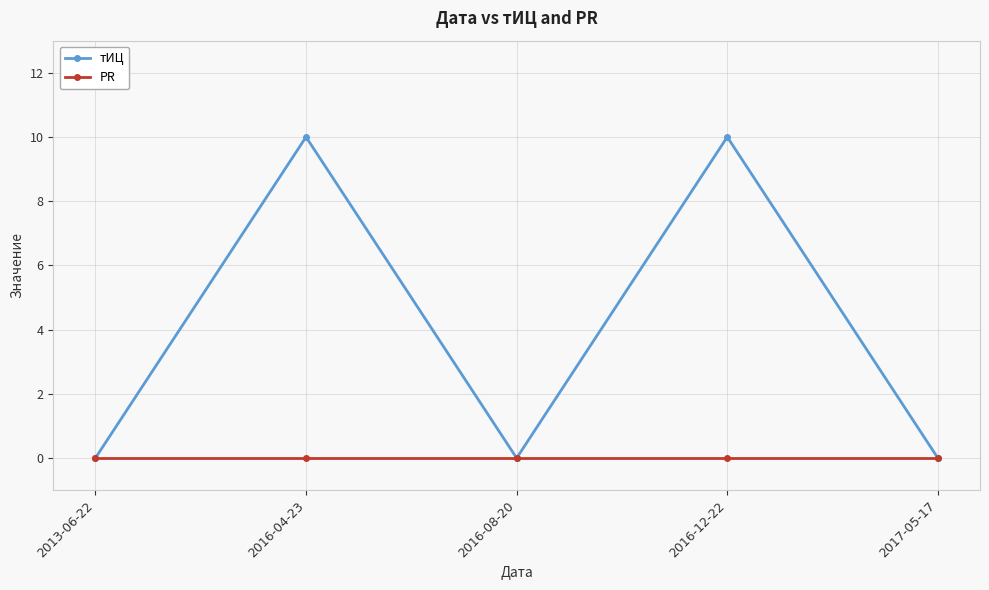

What is the label of the 4th point from the left?

2016-12-22